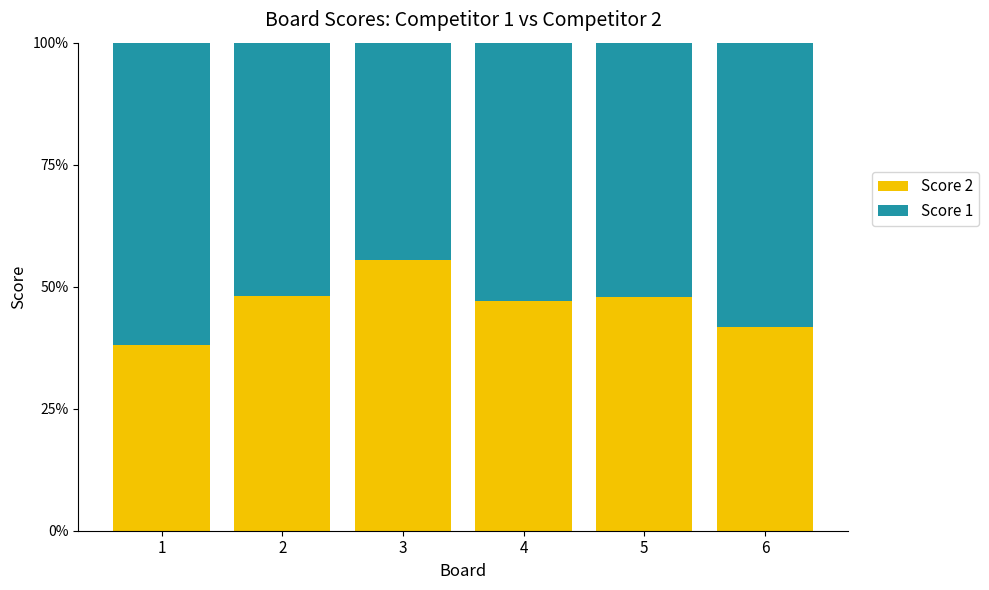

What are all the series names shown in the legend?

Score 2, Score 1